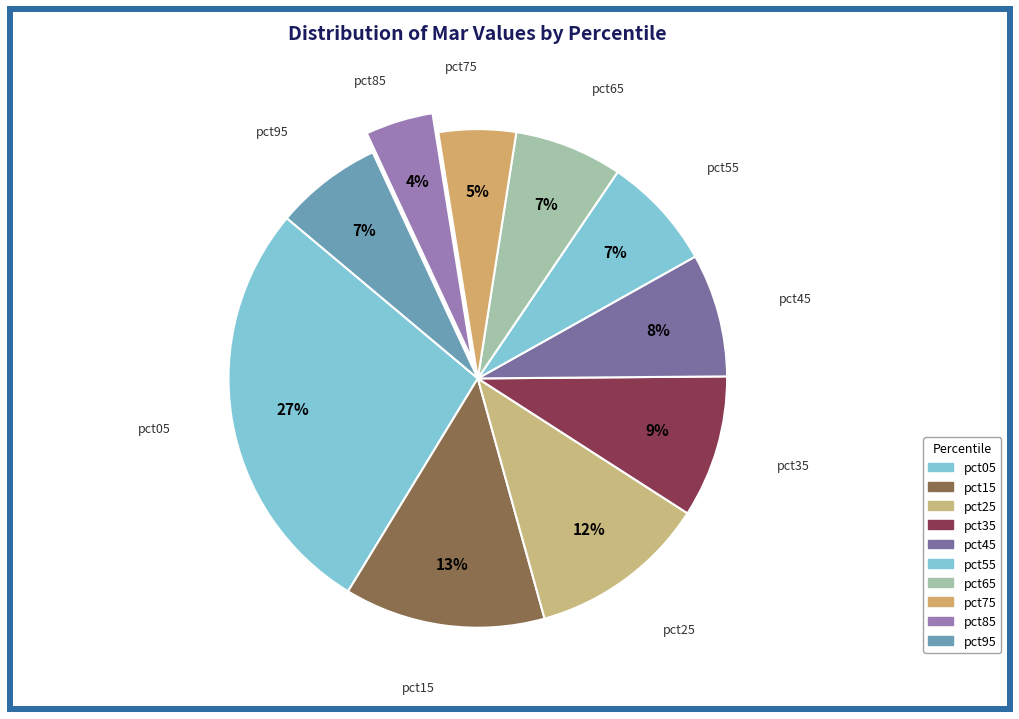

Is the sum of pct55 and pct45 greater than half?

No